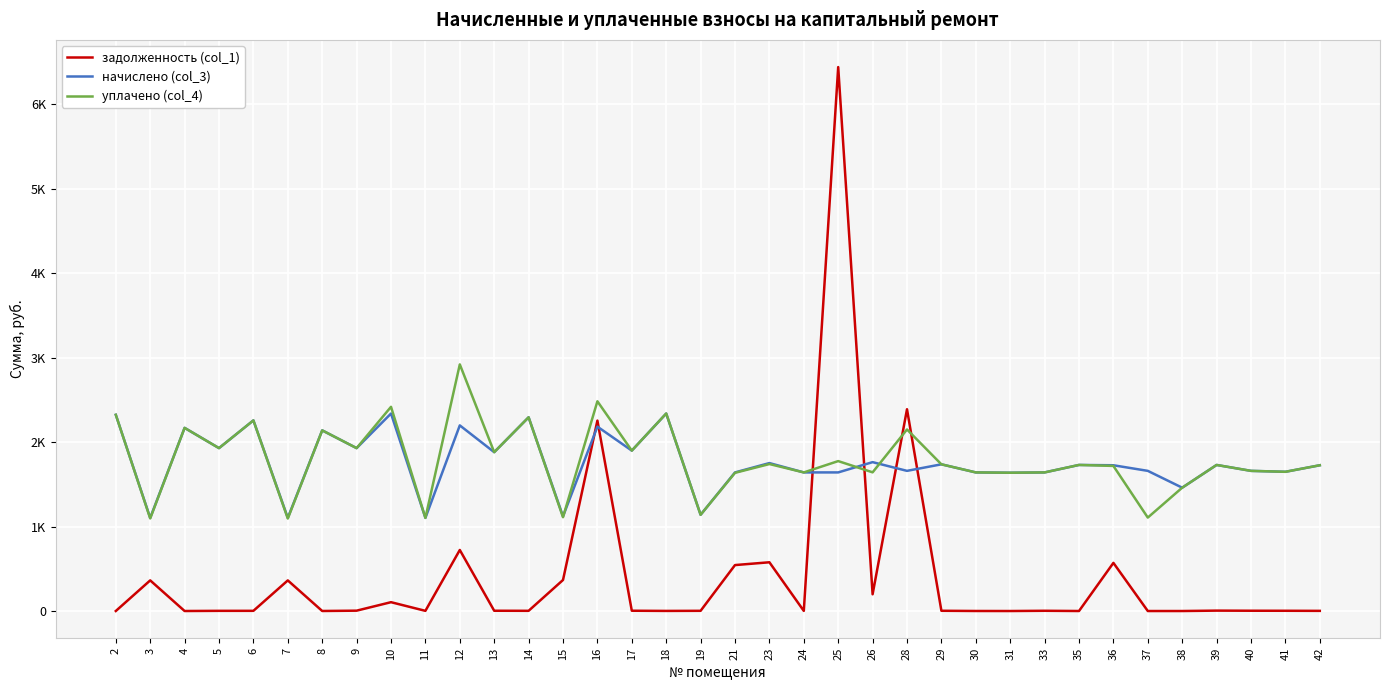

What is the maximum value shown in the chart?

6438.8